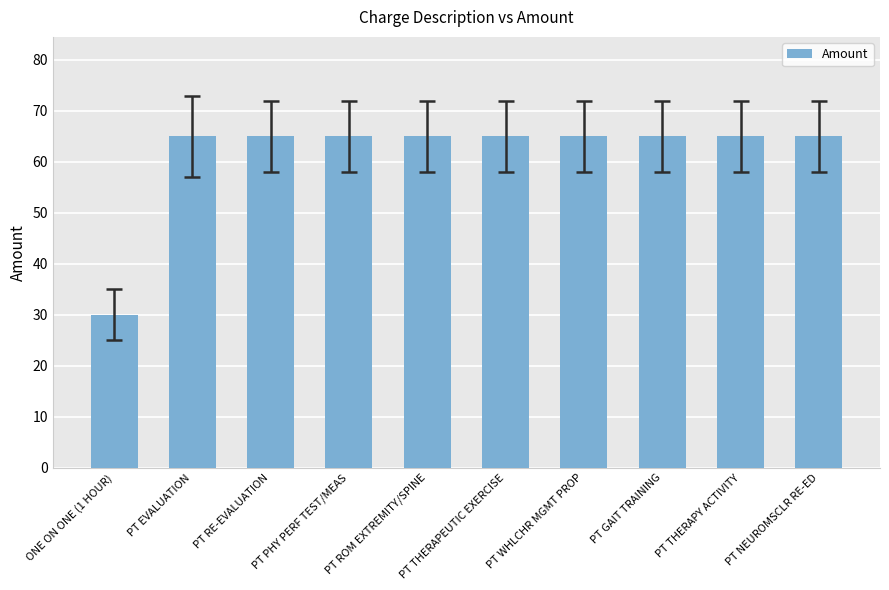

Is it true that the value at PT NEUROMSCLR RE-ED is 104?

False